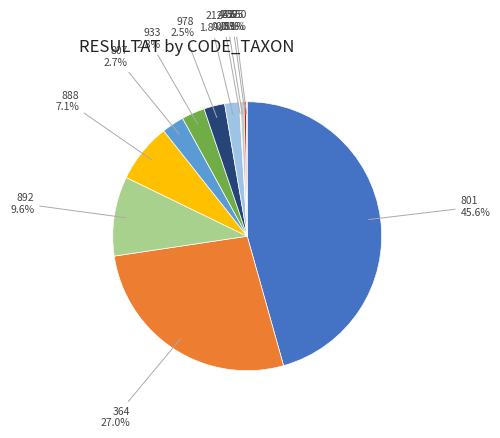

What is the largest slice in the pie chart?

801